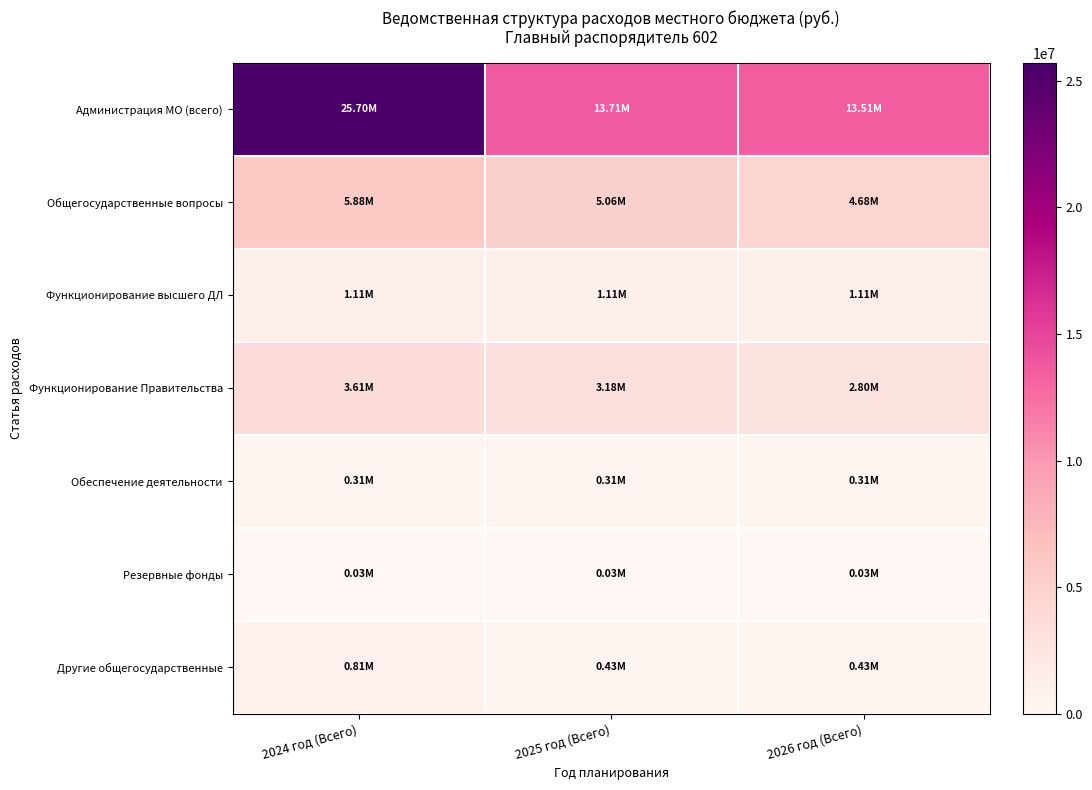

Which category has the highest value across all series?

2024 год (Всего)